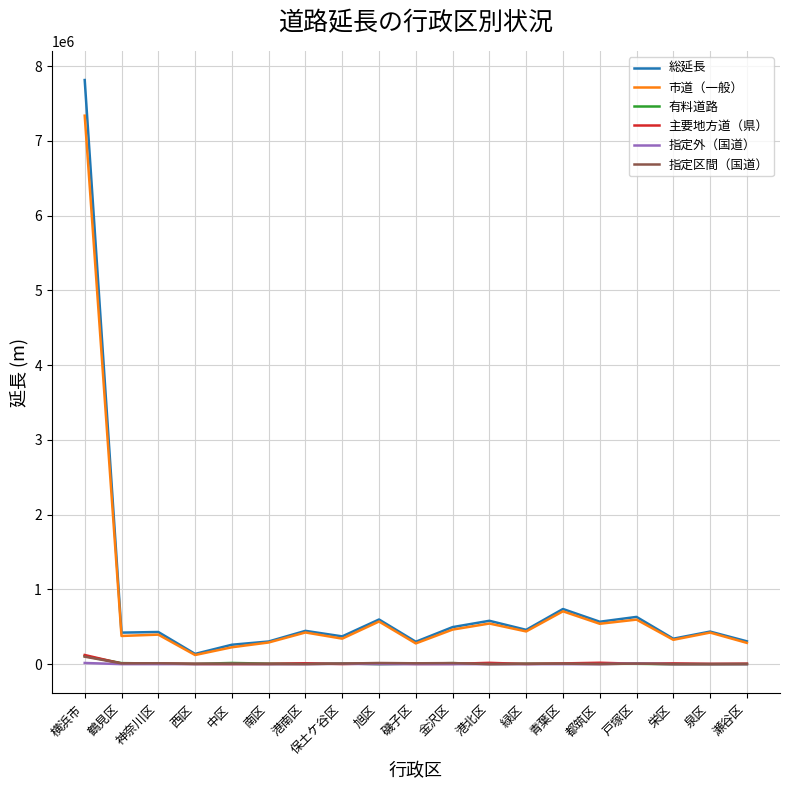

Is it true that 総延長 equals 305289.2 at 瀬谷区?

True